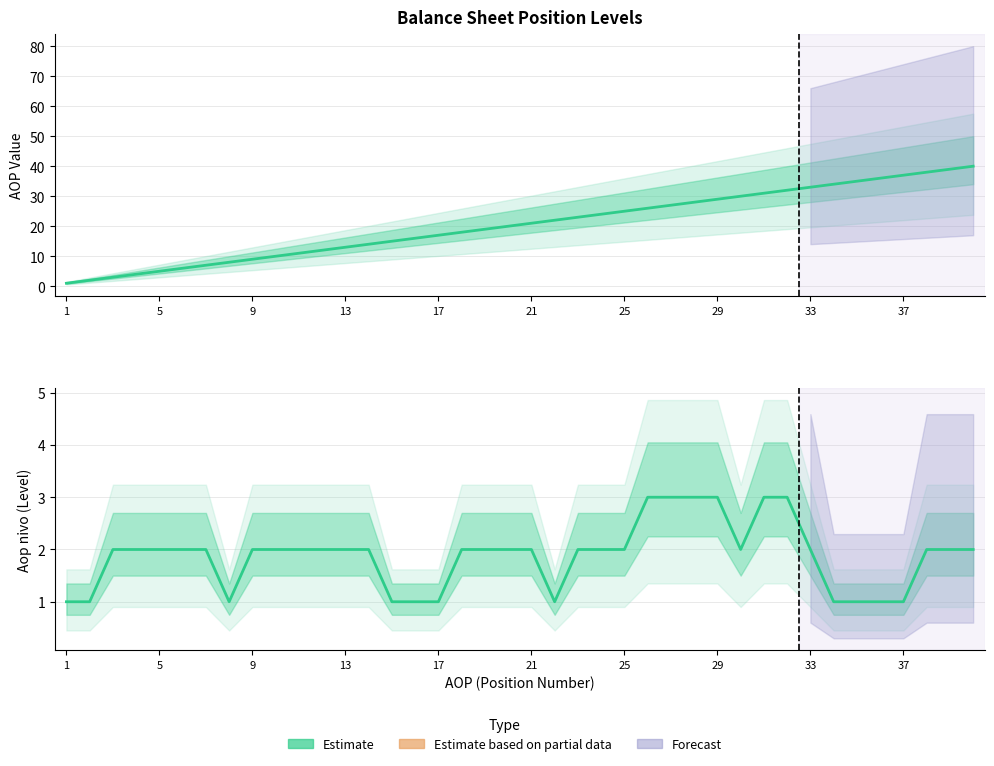

Which series has the largest total across all categories?

AOP